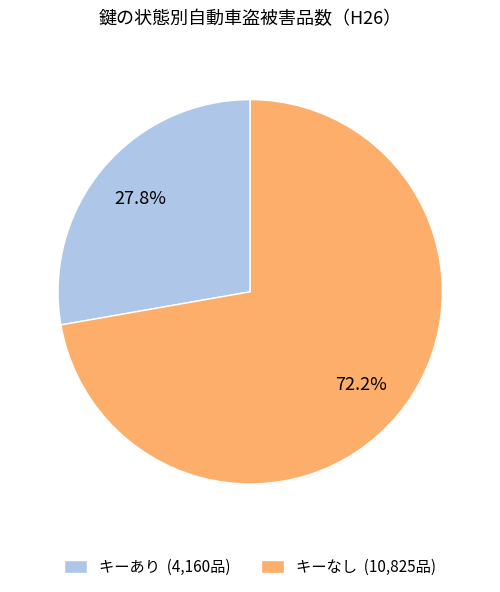

Is キーなし the majority of the pie?

Yes